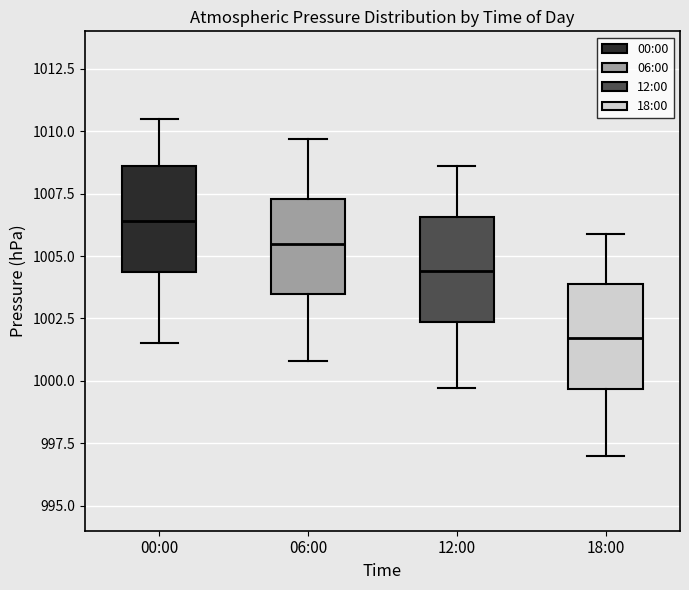

Where does the lower whisker of the box for 06:00 end on the y-axis? The values are not printed on the chart, so give them approximately, as read against the axis.

1001.0